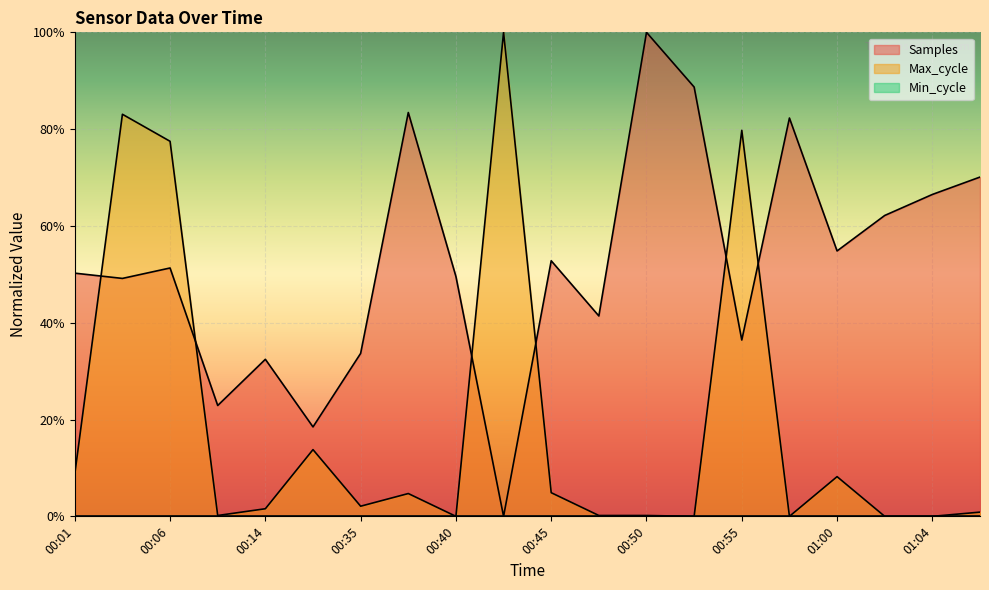

List the series in order of their overall mean, highest first.

Samples, Max_cycle